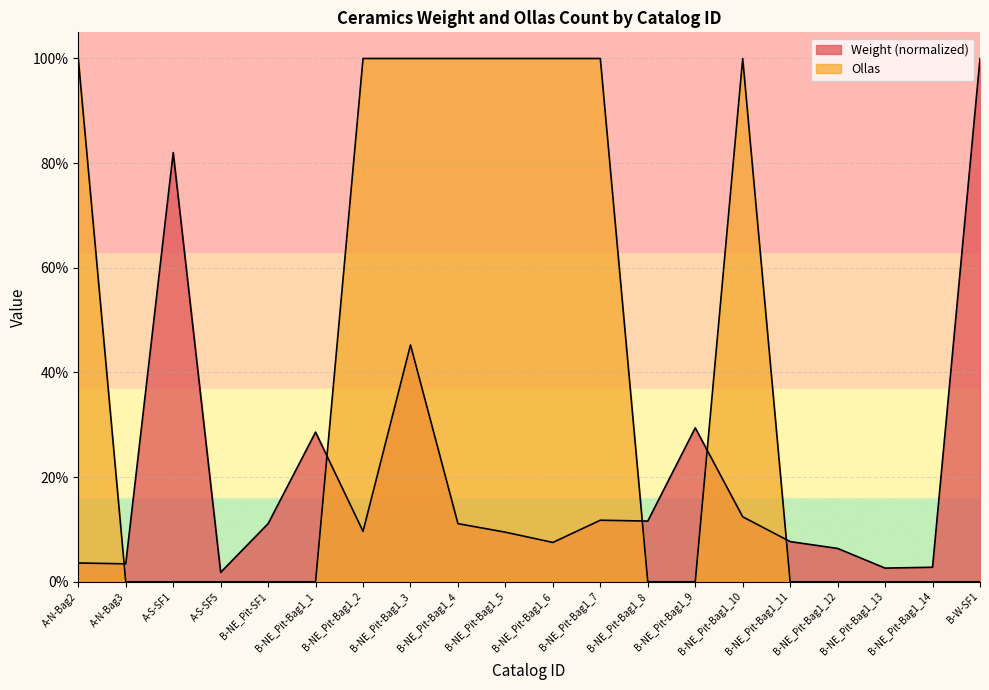

The Weight series shows 0.0 at A-N-Bag3. True or false?

True